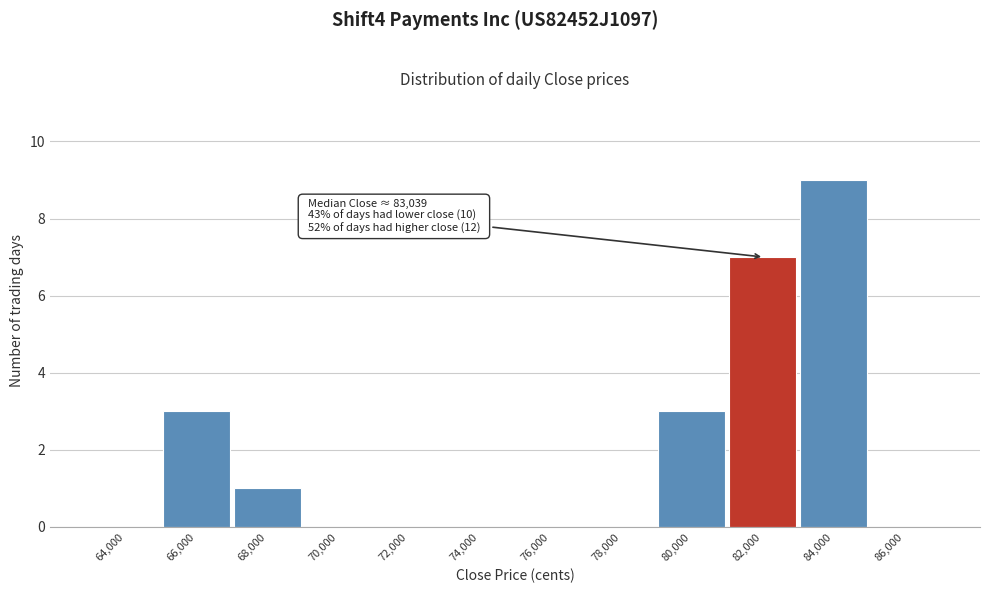

Reading left to right, list all the values displayed in this chart.

64,000=0	66,000=3	68,000=1	70,000=0	72,000=0	74,000=0	76,000=0	78,000=0	80,000=3	82,000=7	84,000=9	86,000=0